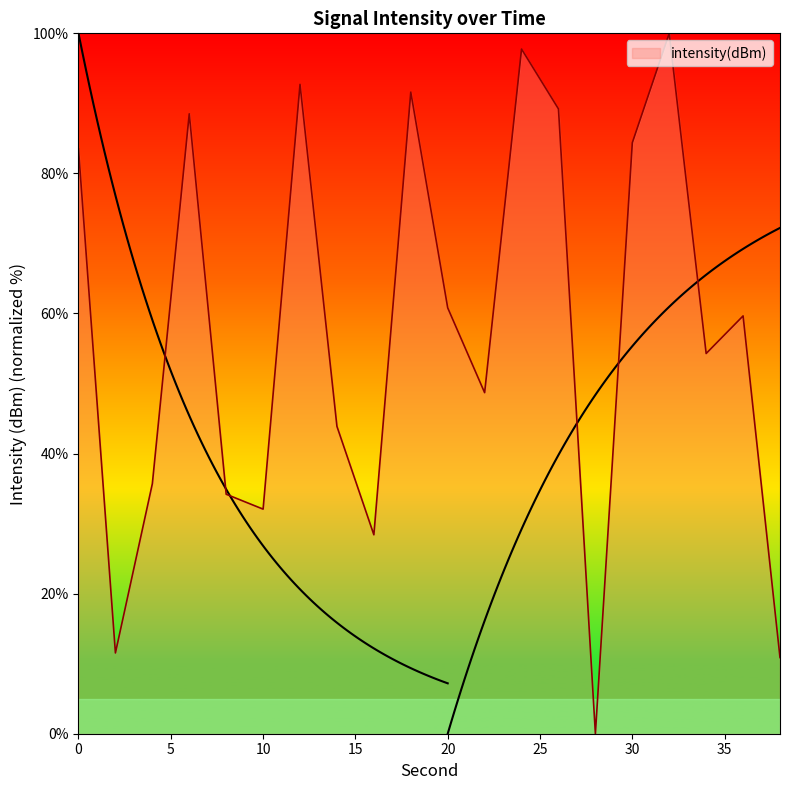

What is the ratio of the value at 12 to the value at 30?

1.1